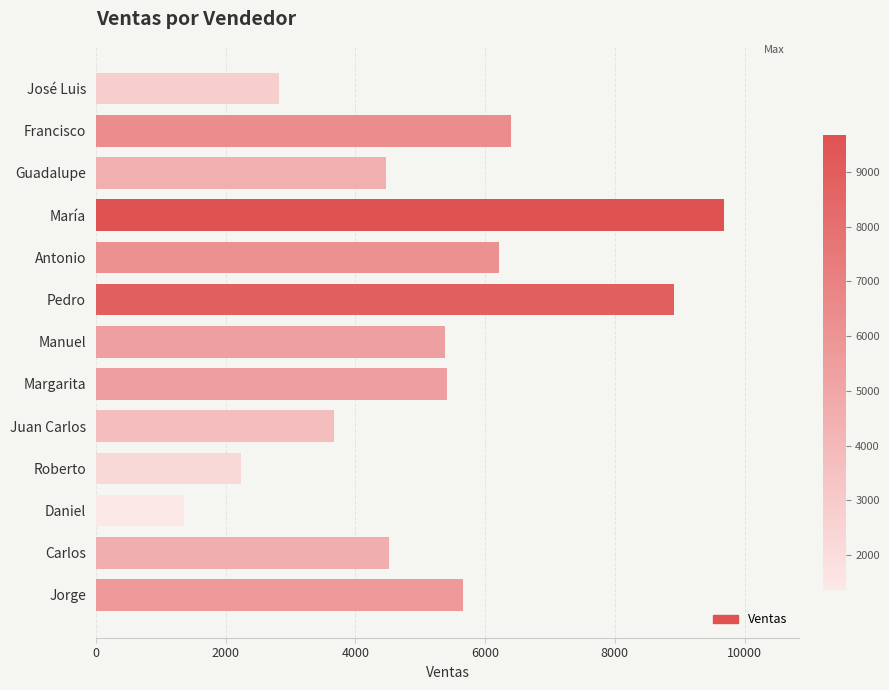

What is the value of the 13th bar from the top?

5654